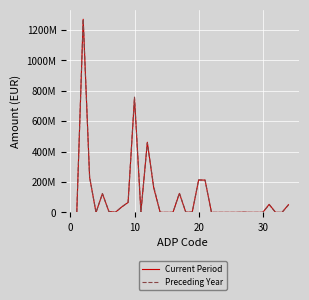

What are all the series names shown in the legend?

Current Period, Preceding Year